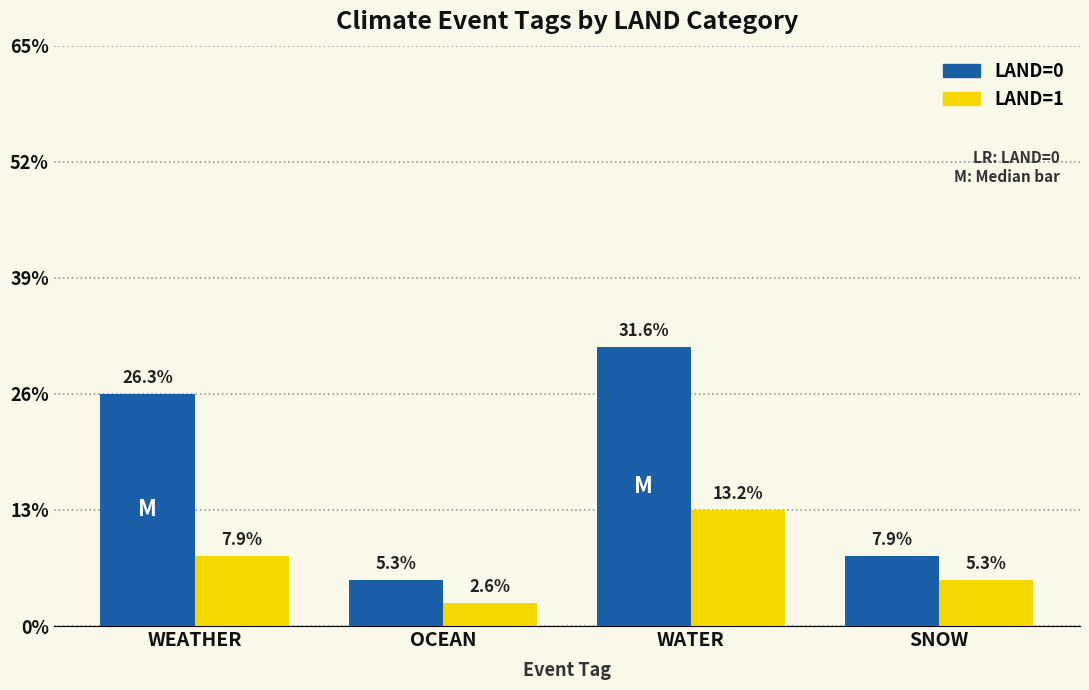

What are all the series names shown in the legend?

LAND=0, LAND=1